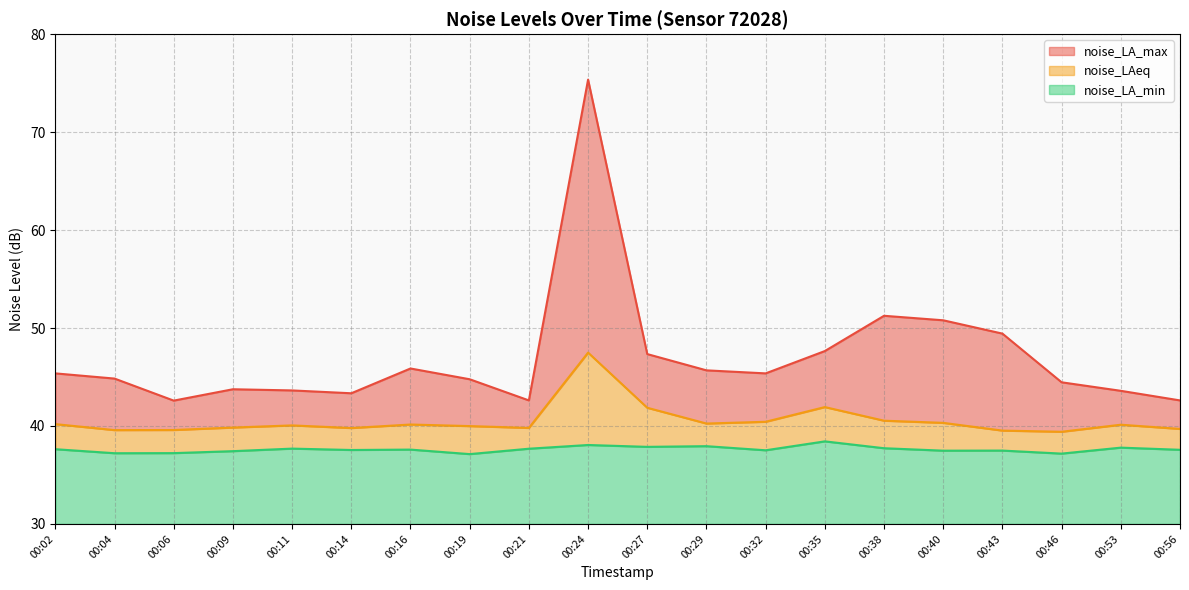

In noise_LA_min, how many points are higher than both neighbors (excluding endpoints)?

7